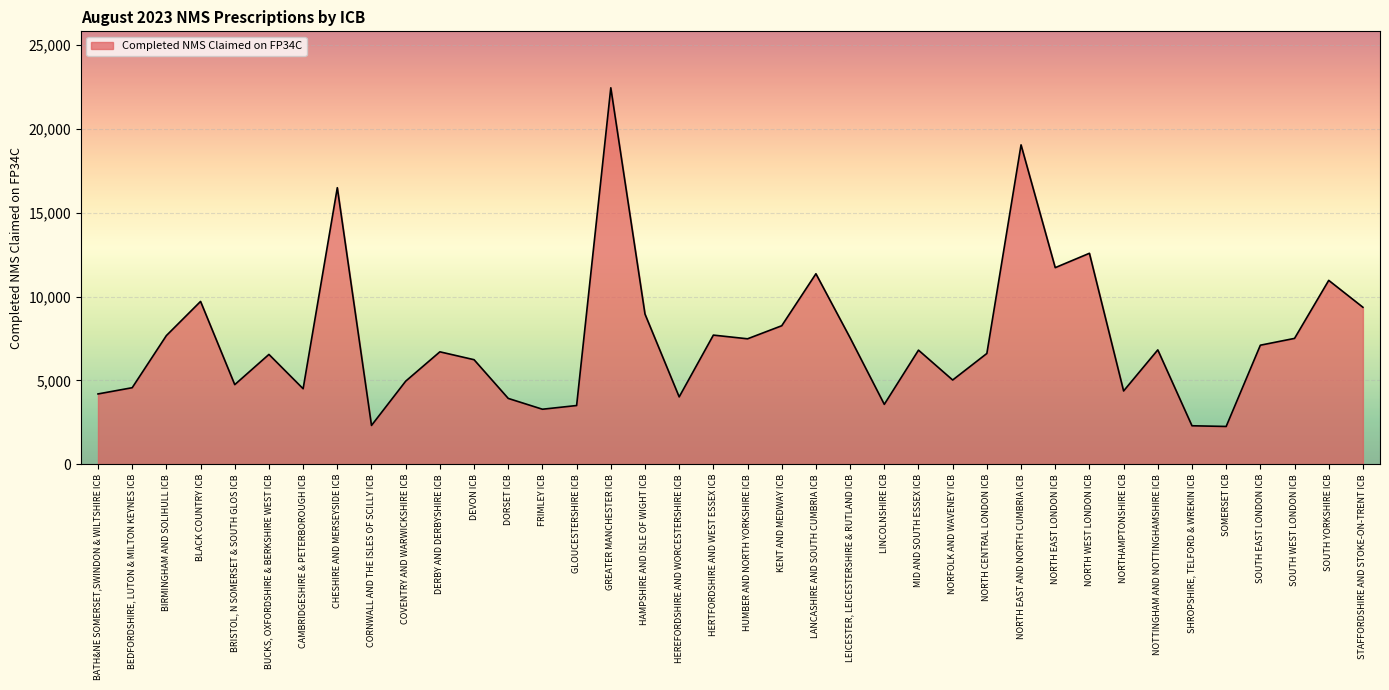

What is the change in value from BUCKS, OXFORDSHIRE & BERKSHIRE WEST ICB to STAFFORDSHIRE AND STOKE-ON-TRENT ICB?

+2813